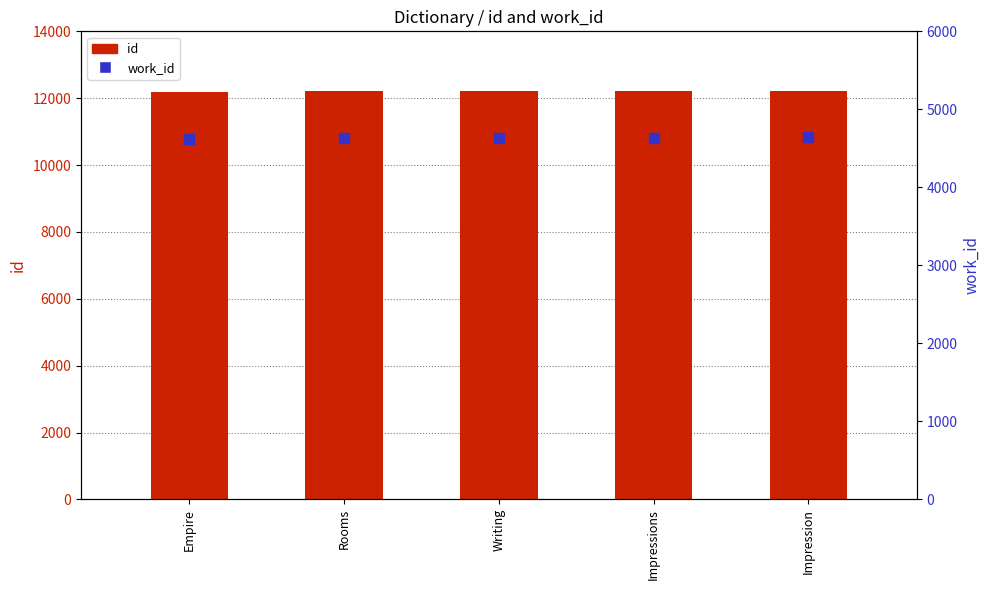

At how many categories does at least one series exceed 11962?

5